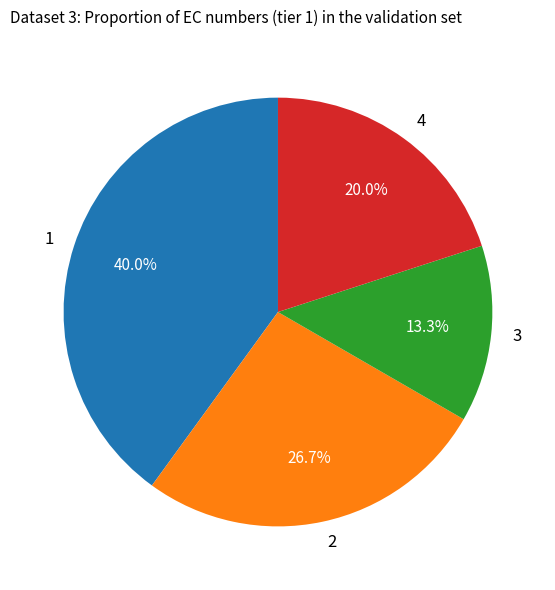

Which slice is the smallest?

3